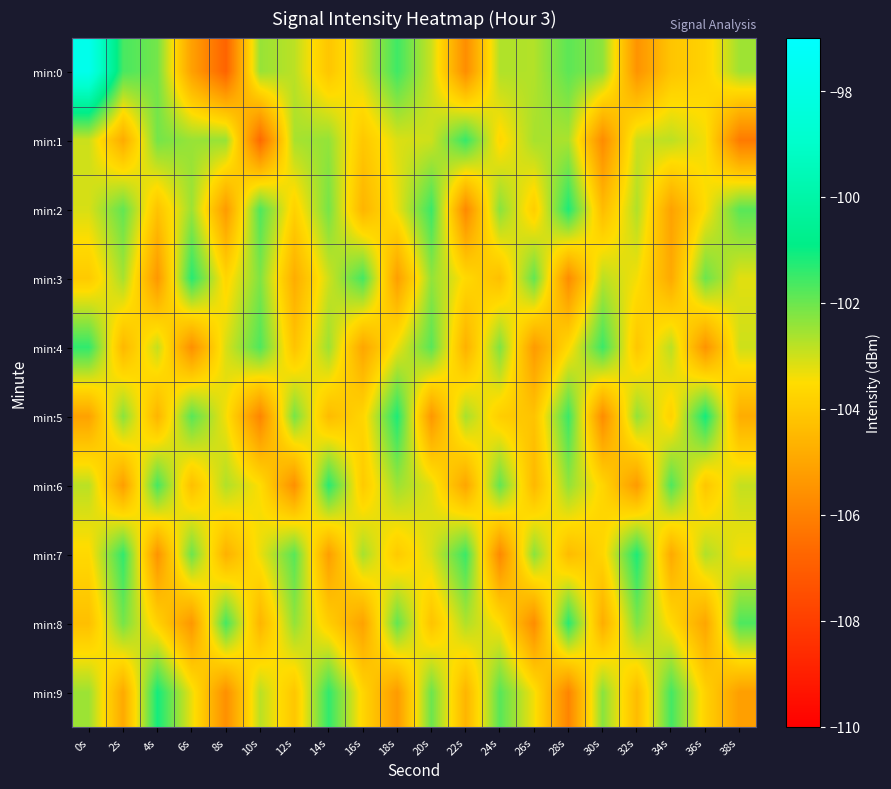

Which series has the largest range (max minus min)?

min:0